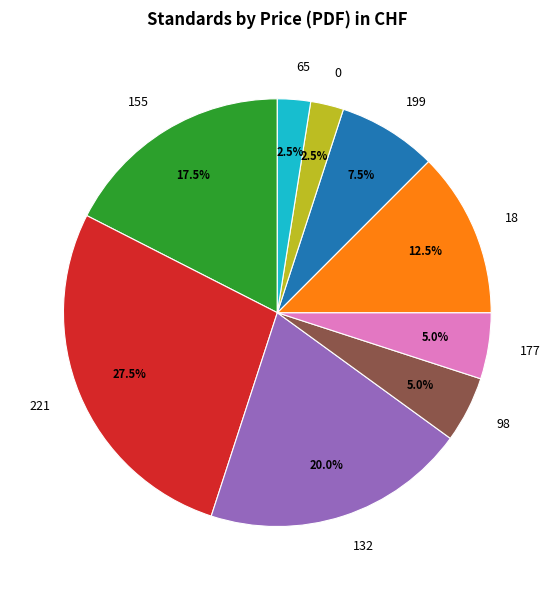

Which slice is the largest?

221